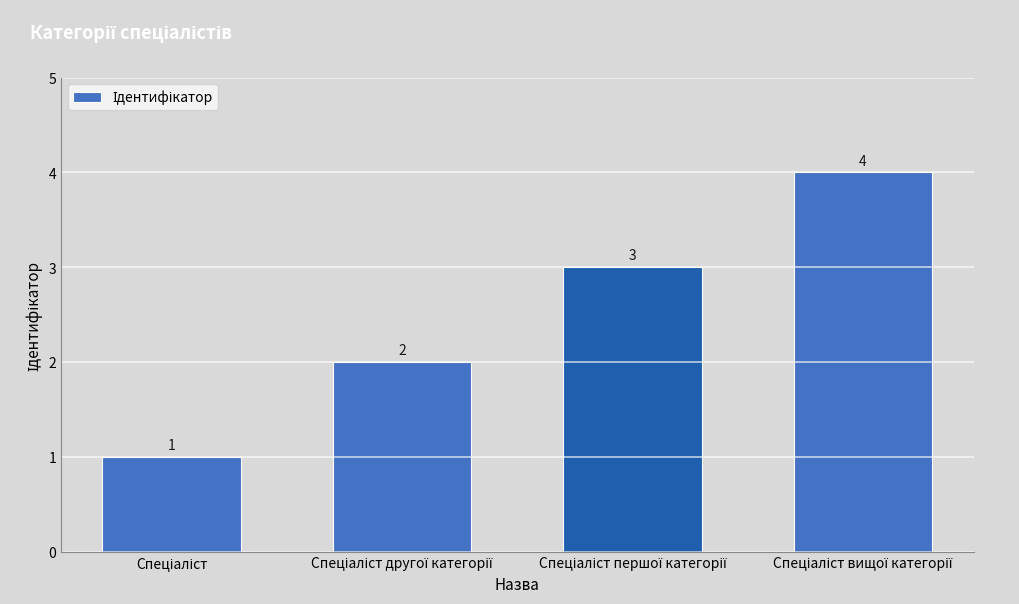

What is the maximum value shown in the chart?

4